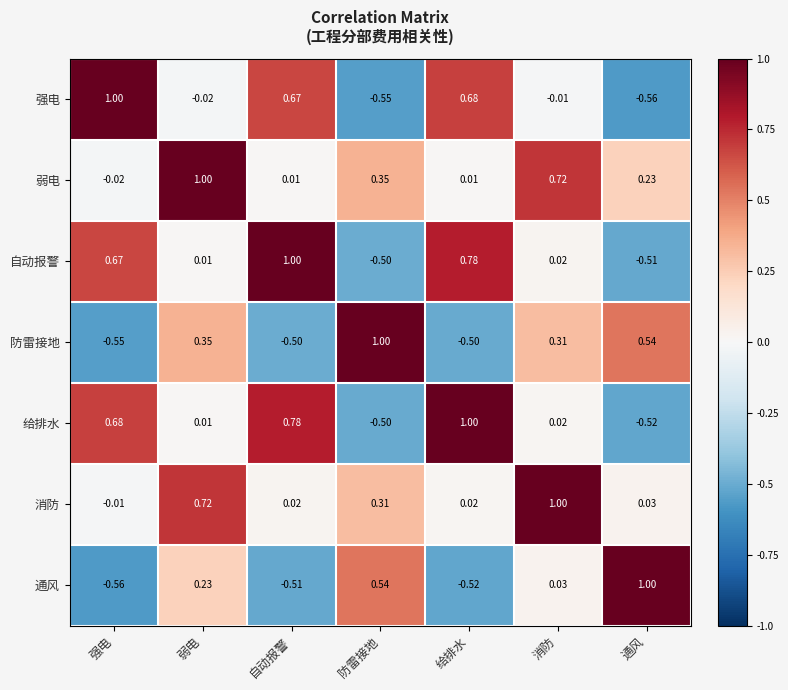

Which series has the largest total across all categories?

弱电